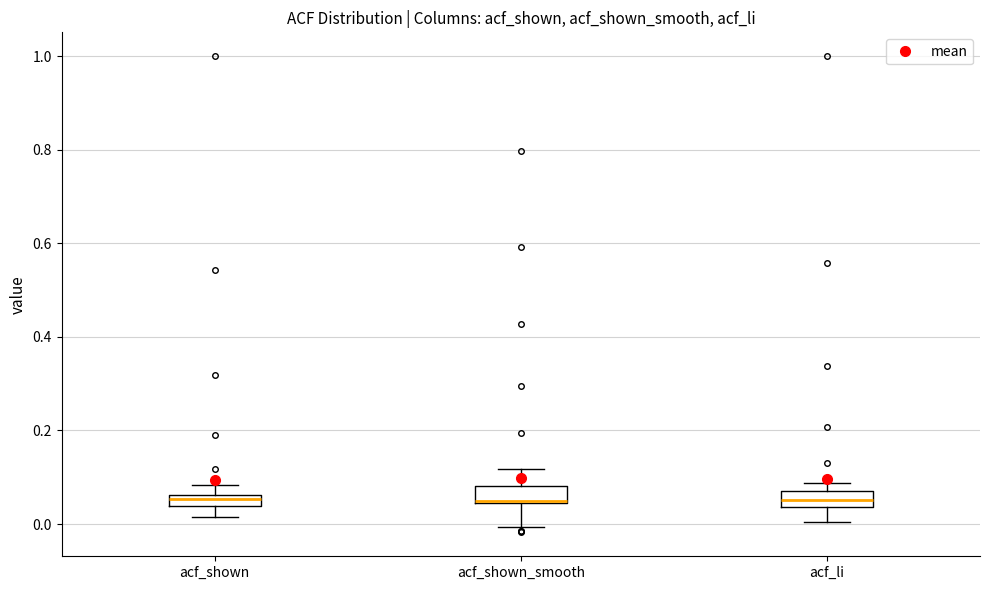

Where is the lower edge of the box for acf_shown_smooth on the y-axis? The values are not printed on the chart, so give them approximately, as read against the axis.

0.04